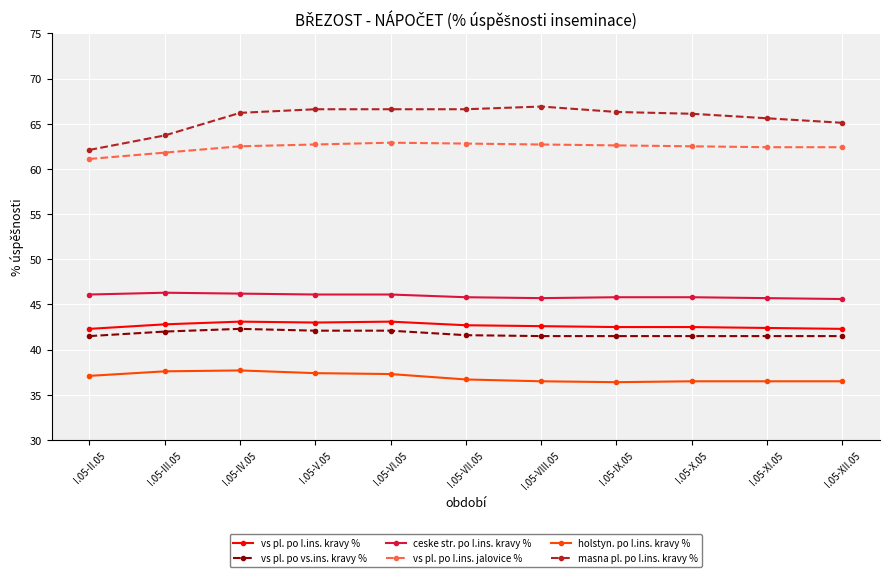

What is the difference between the maximum and second lowest values in the masna pl. po I.ins. kravy % series?

3.2